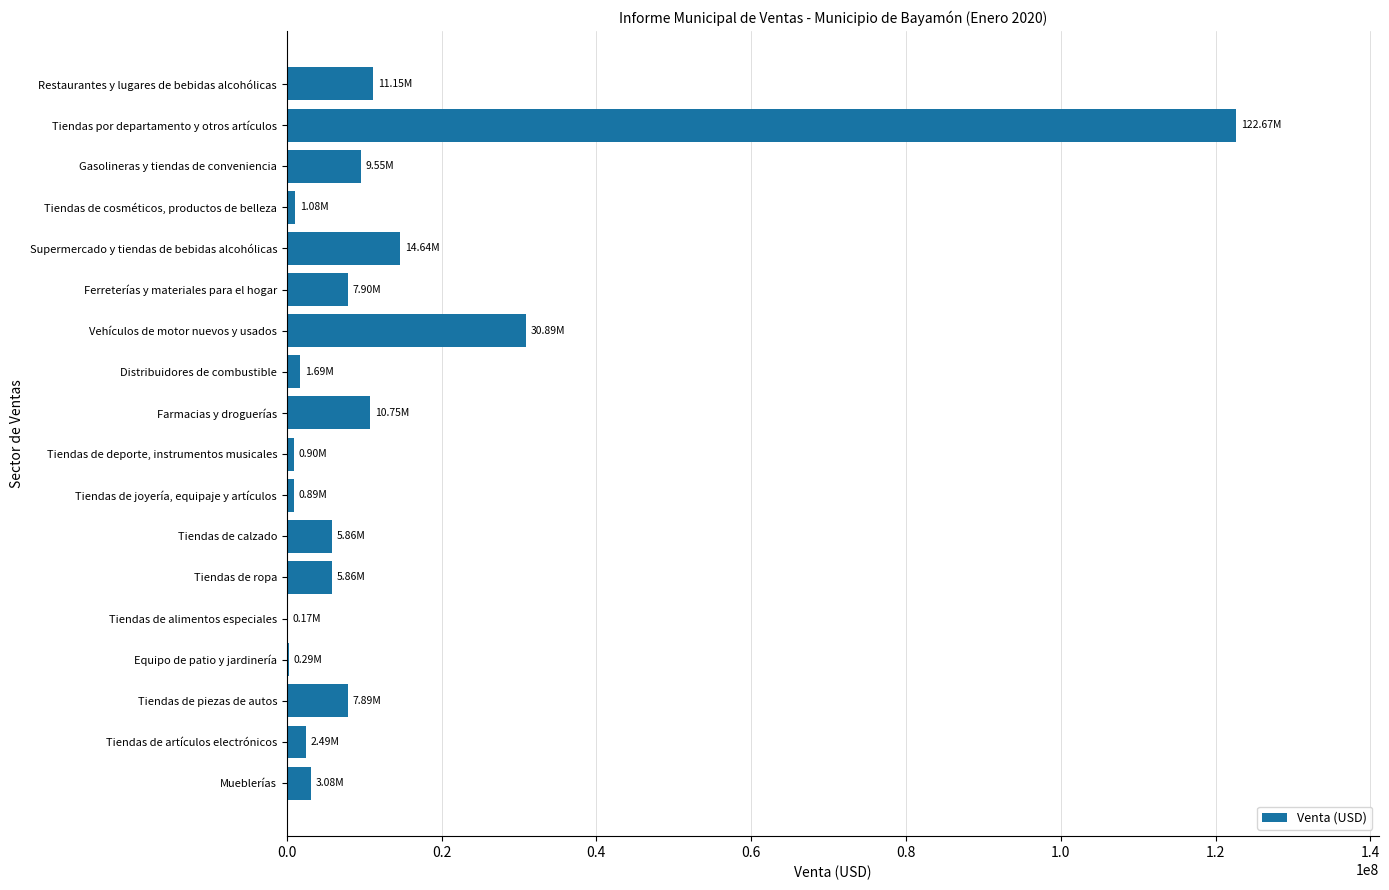

What is the change in value from Ferreterías y materiales para el hogar to Restaurantes y lugares de bebidas alcohólicas?

+3257386.5